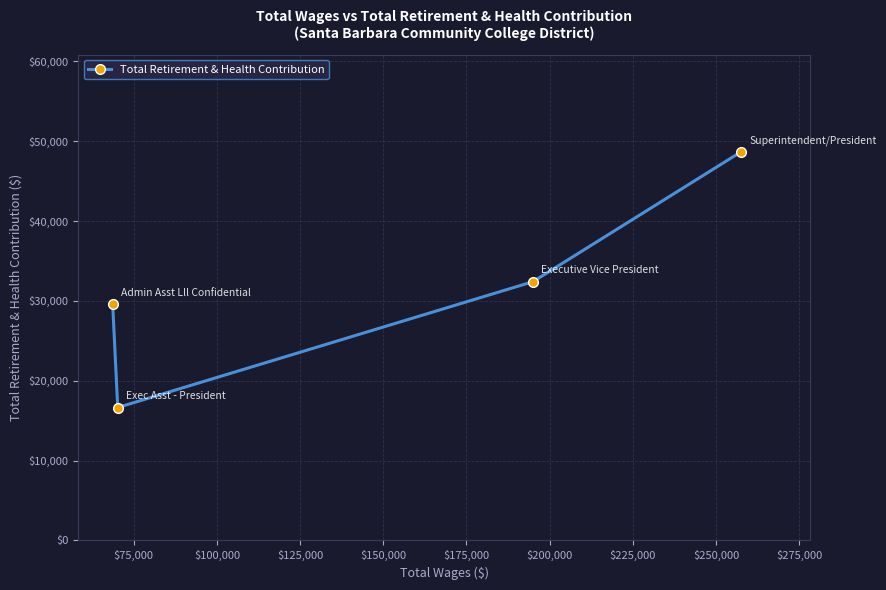

What is the value of the 2nd point from the left?

16643